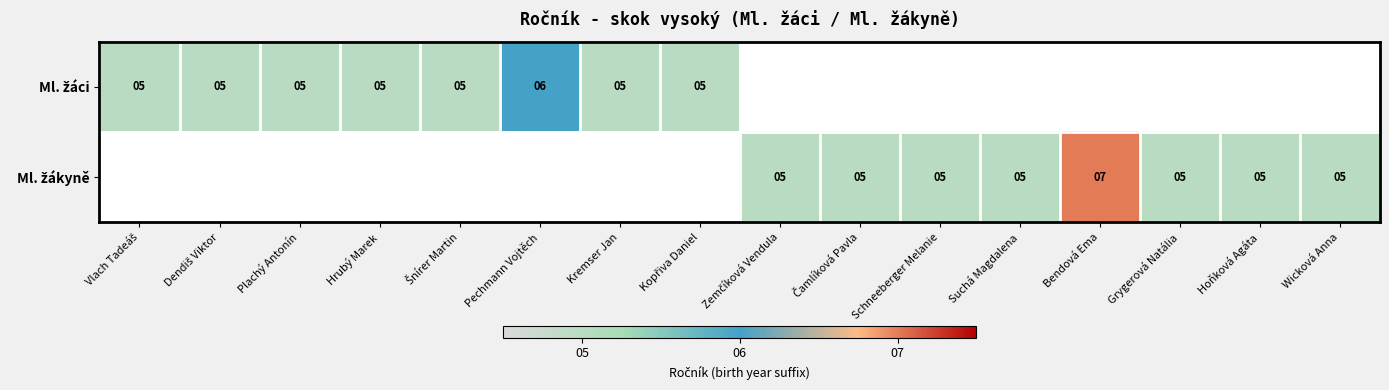

Is it true that Ml. žákyně equals 5.0 at Čamlíková Pavla?

True